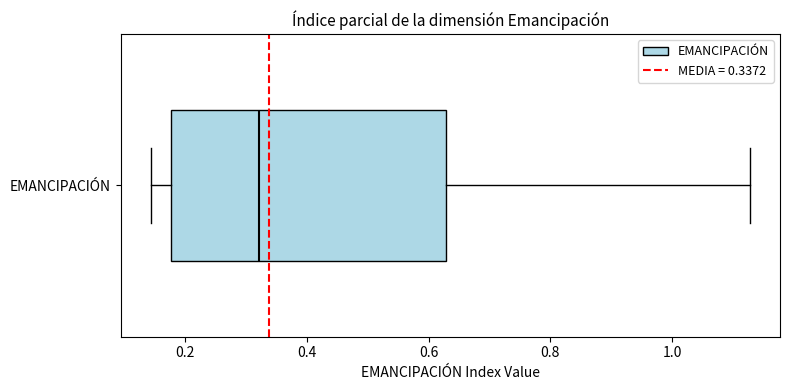

Read this box plot against the x-axis: the position of the median line, the range covered by the box, and the ends of both whiskers. The values are not printed on the chart, so give them approximately, as read against the axis.

median 0.32, box 0.18 to 0.62, whiskers 0.14 to 1.12